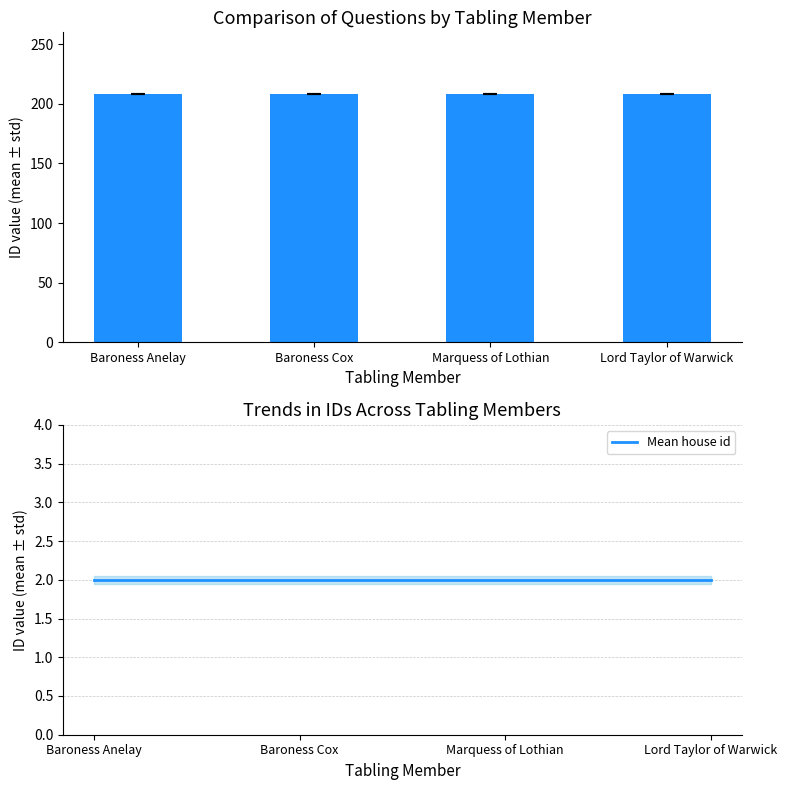

What is the difference between the highest and lowest values at Baroness Anelay?

206